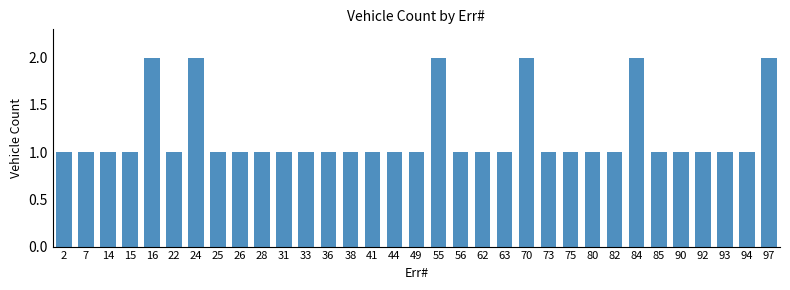

True or false: the data shows 1 at 25.

True